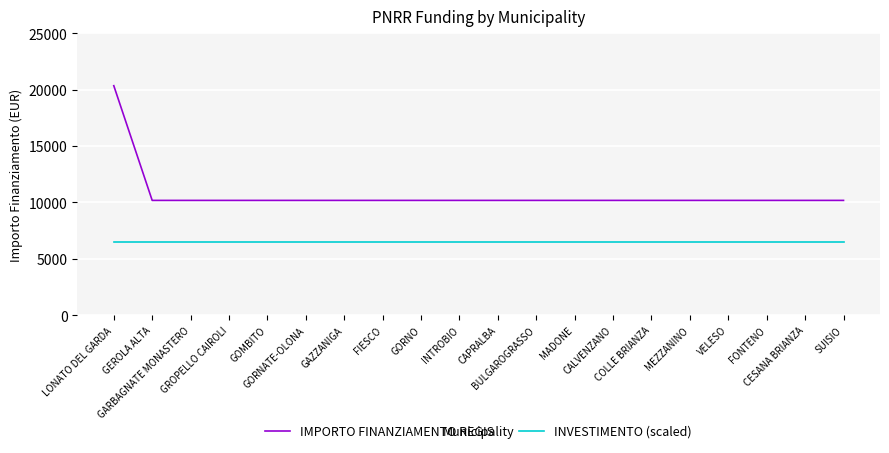

Which series has the largest total across all categories?

IMPORTO FINANZIAMENTO REGIS